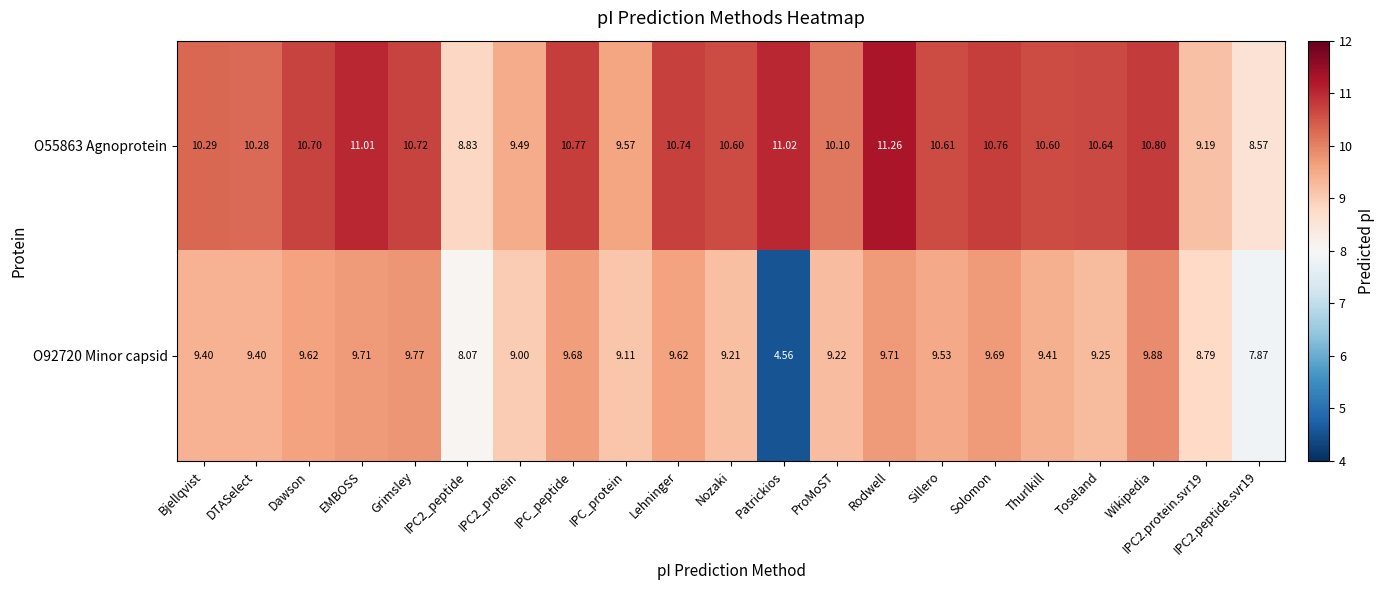

Which label corresponds to the smallest value in the chart?

Patrickios